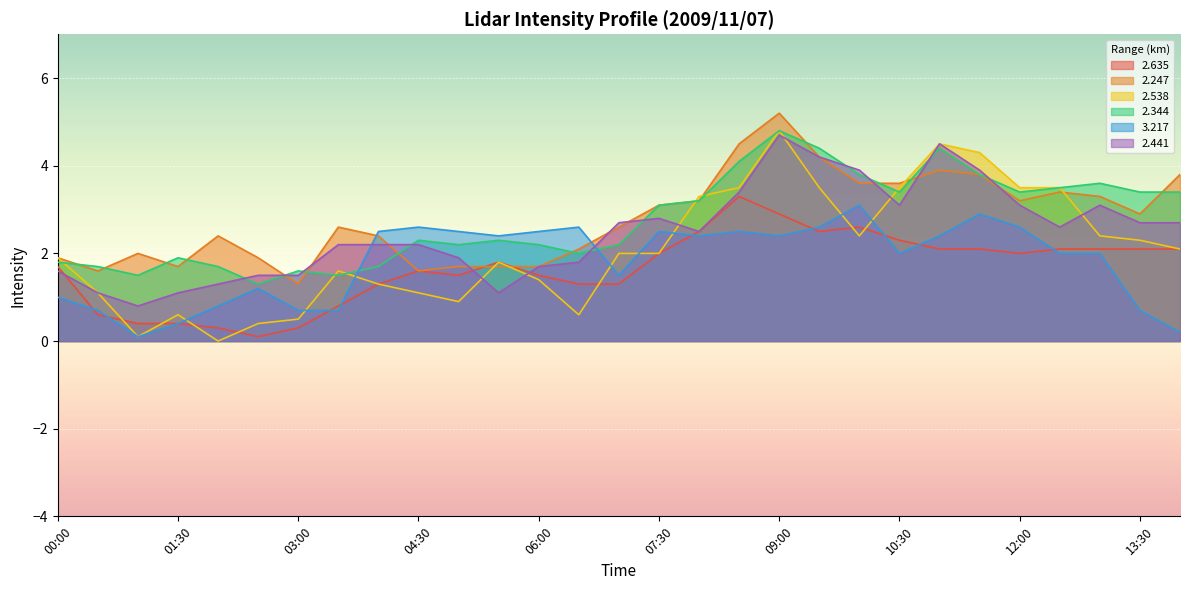

What is the total value across all series at 06:30?

10.4